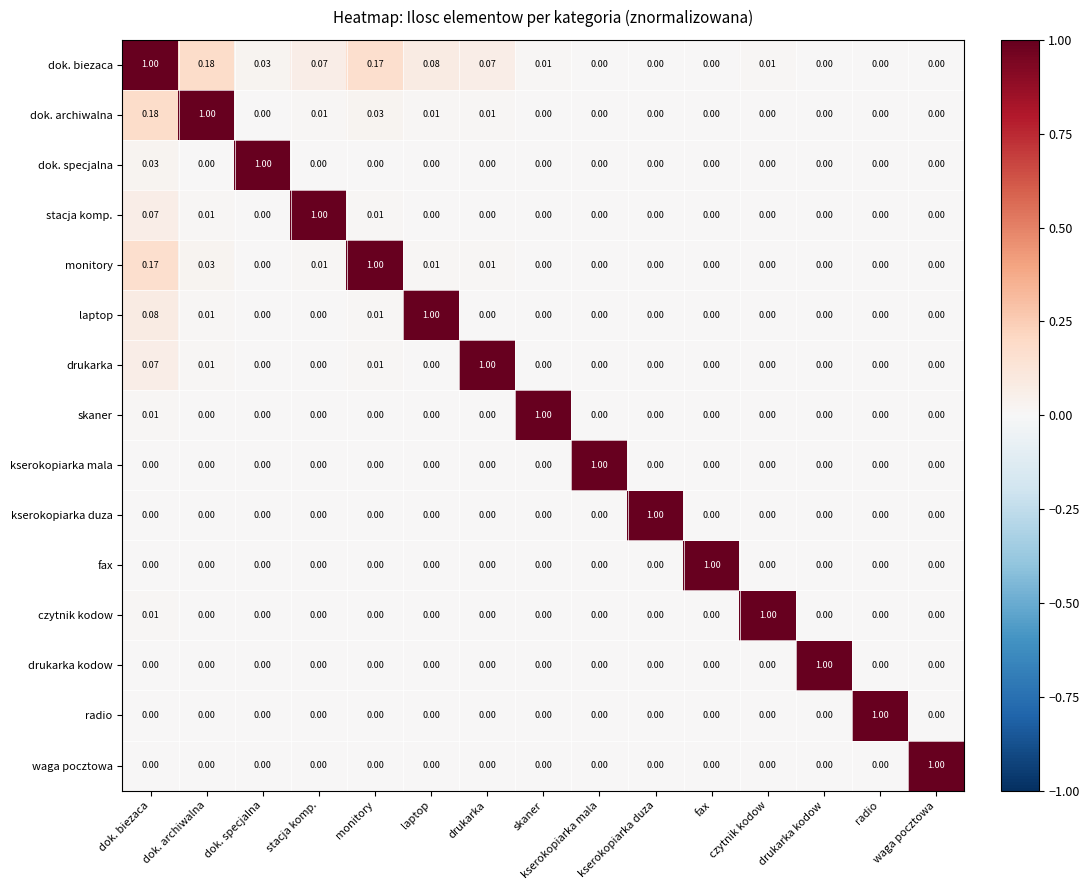

Which category has the highest value in the fax series?

fax